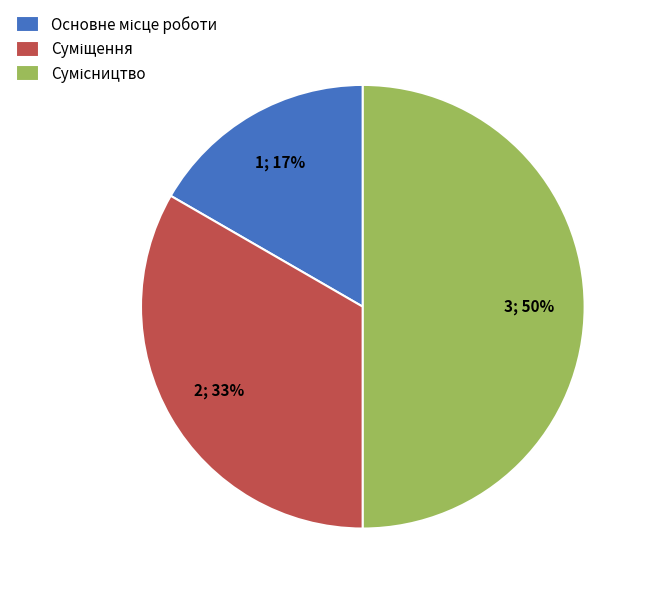

To the nearest percent, what is the average slice percentage?

33%